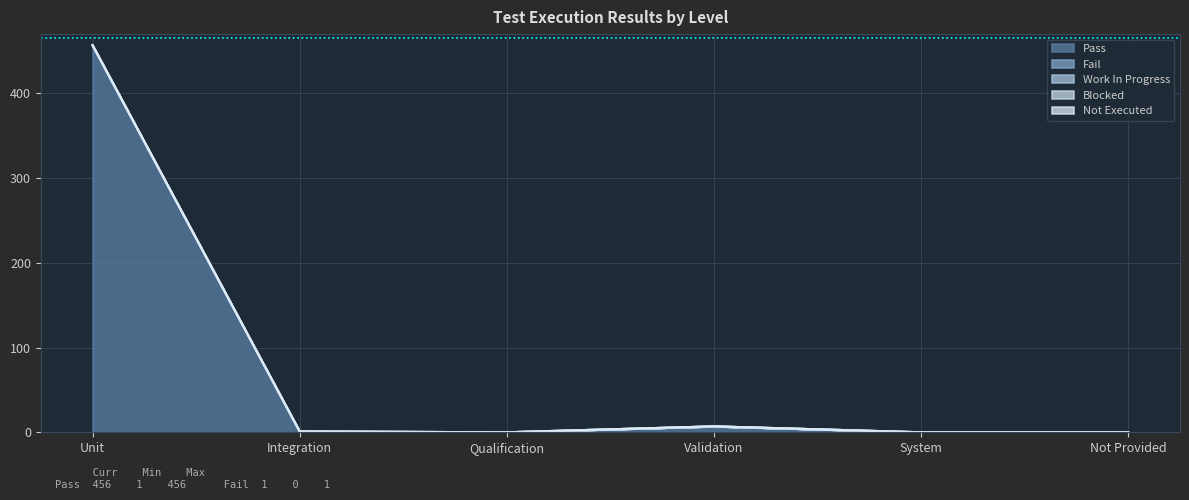

What is the greatest value displayed?

456